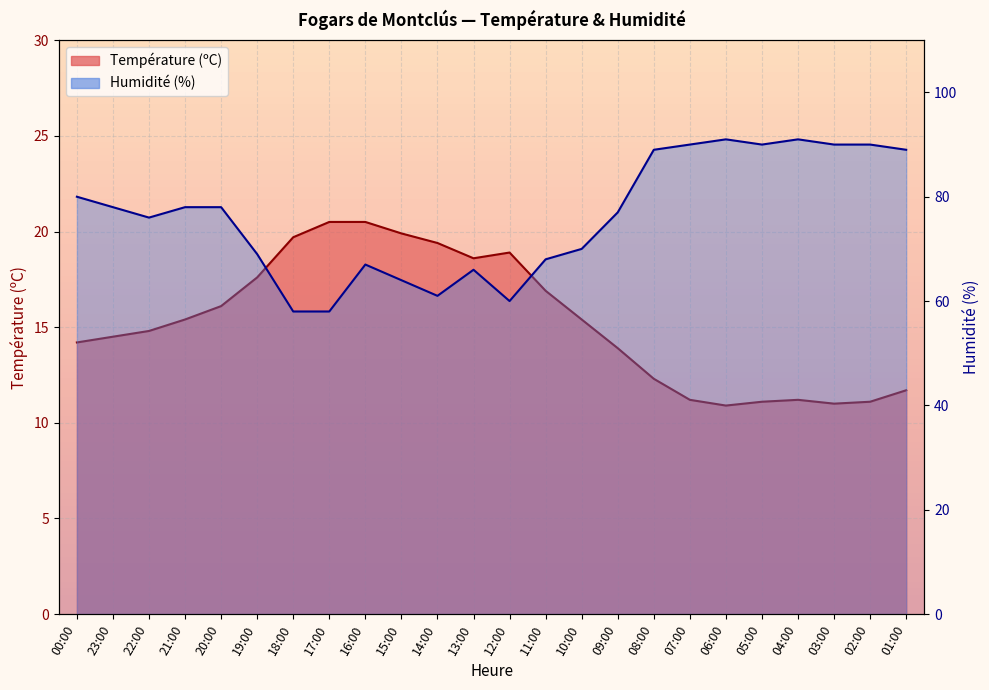

True or false: Température (ºC) and Humidité (%) intersect in this chart.

False